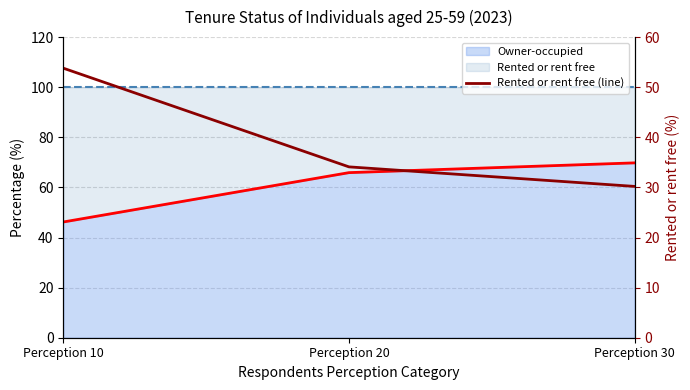

What is the approximate value at Perception 10?

53.8